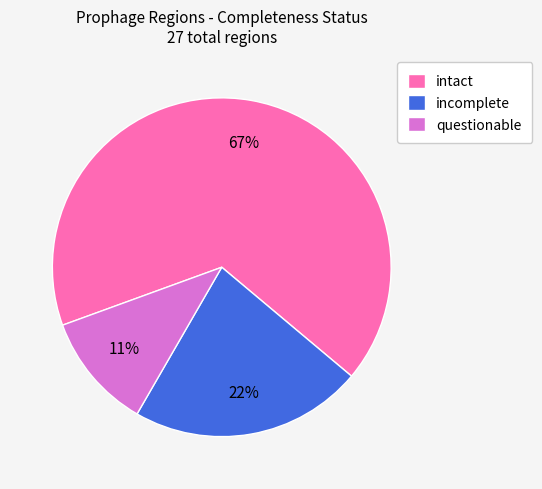

True or false: questionable accounts for 23% of the total.

False